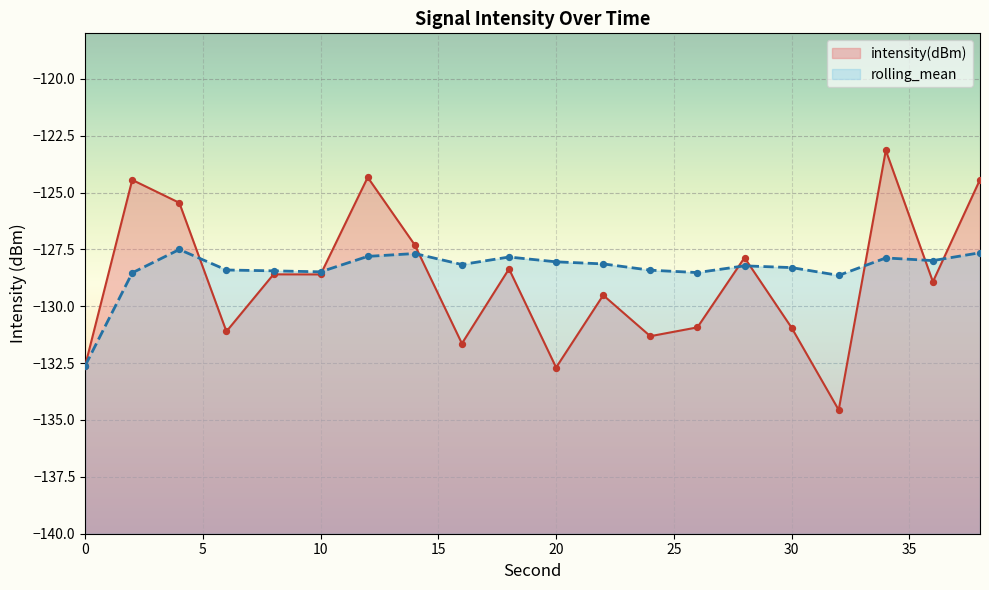

What is the total value across all series at 4?

-253.0